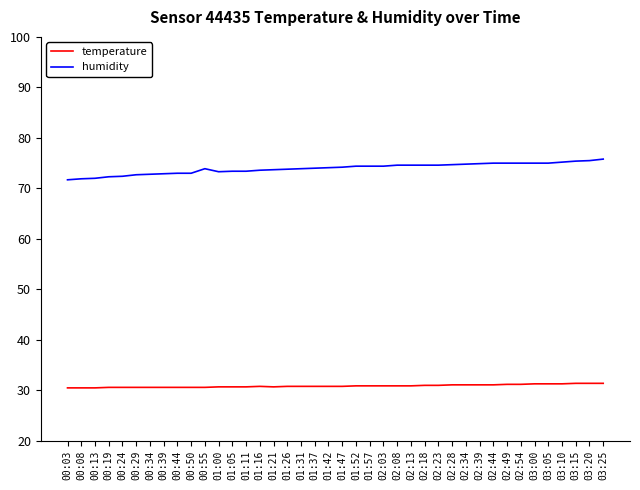

What is the average value of the humidity series?

74.0